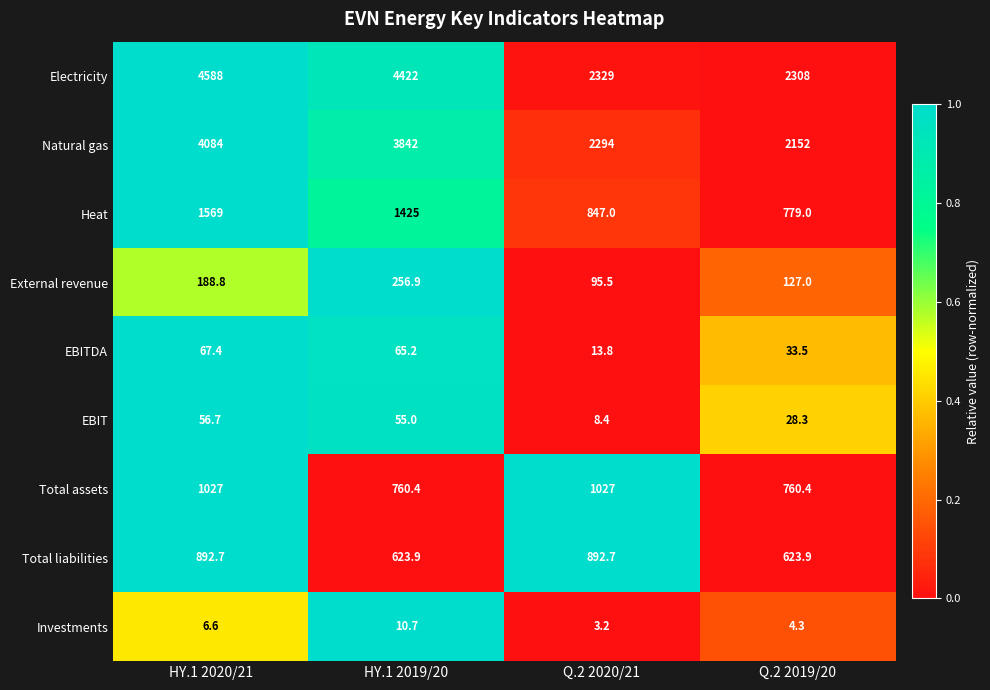

Which series changed the most between HY.1 2019/20 and Q.2 2019/20?

Electricity